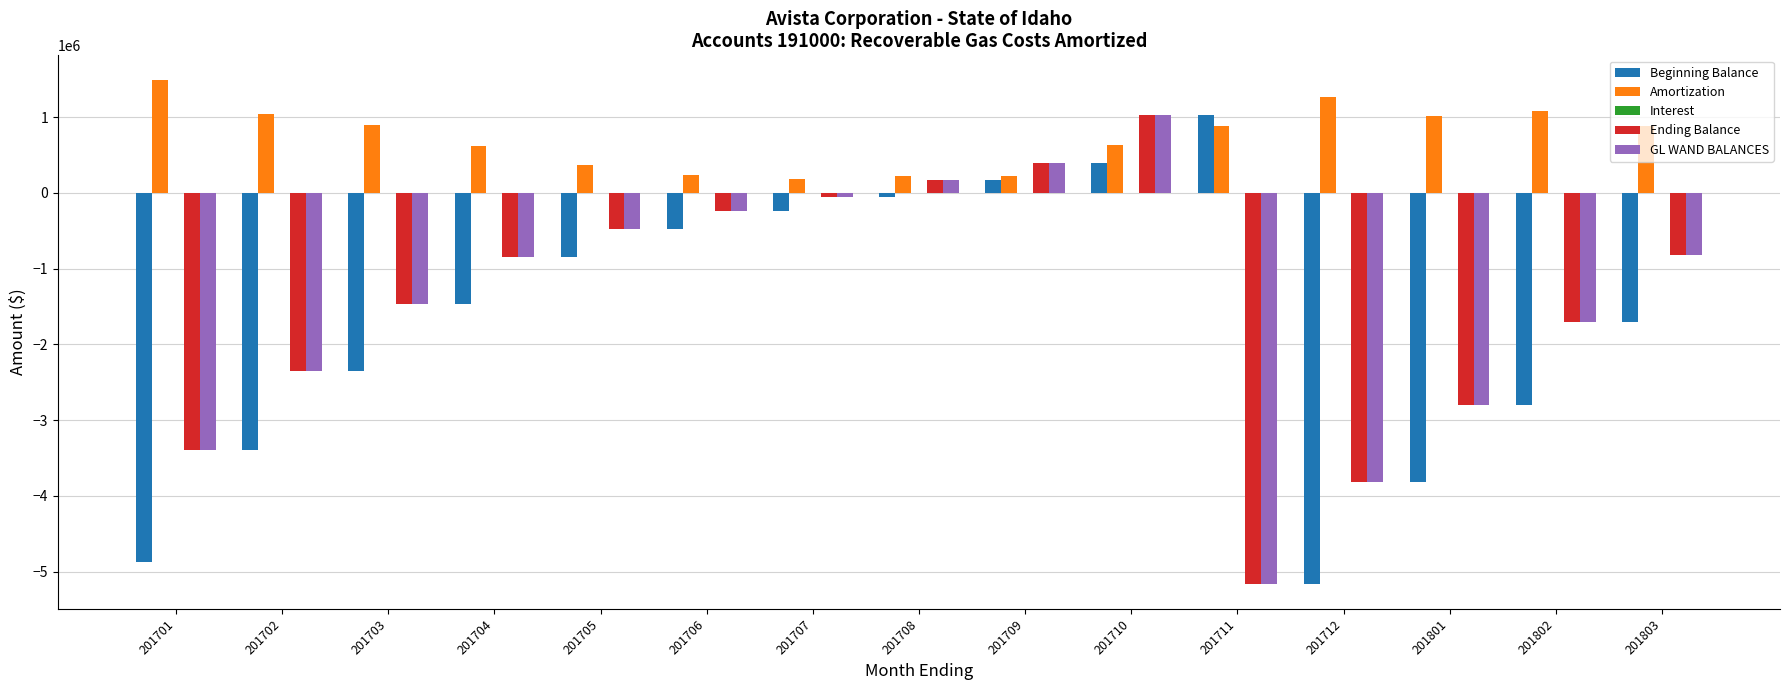

What is the maximum value for GL WAND BALANCES?

1024559.1